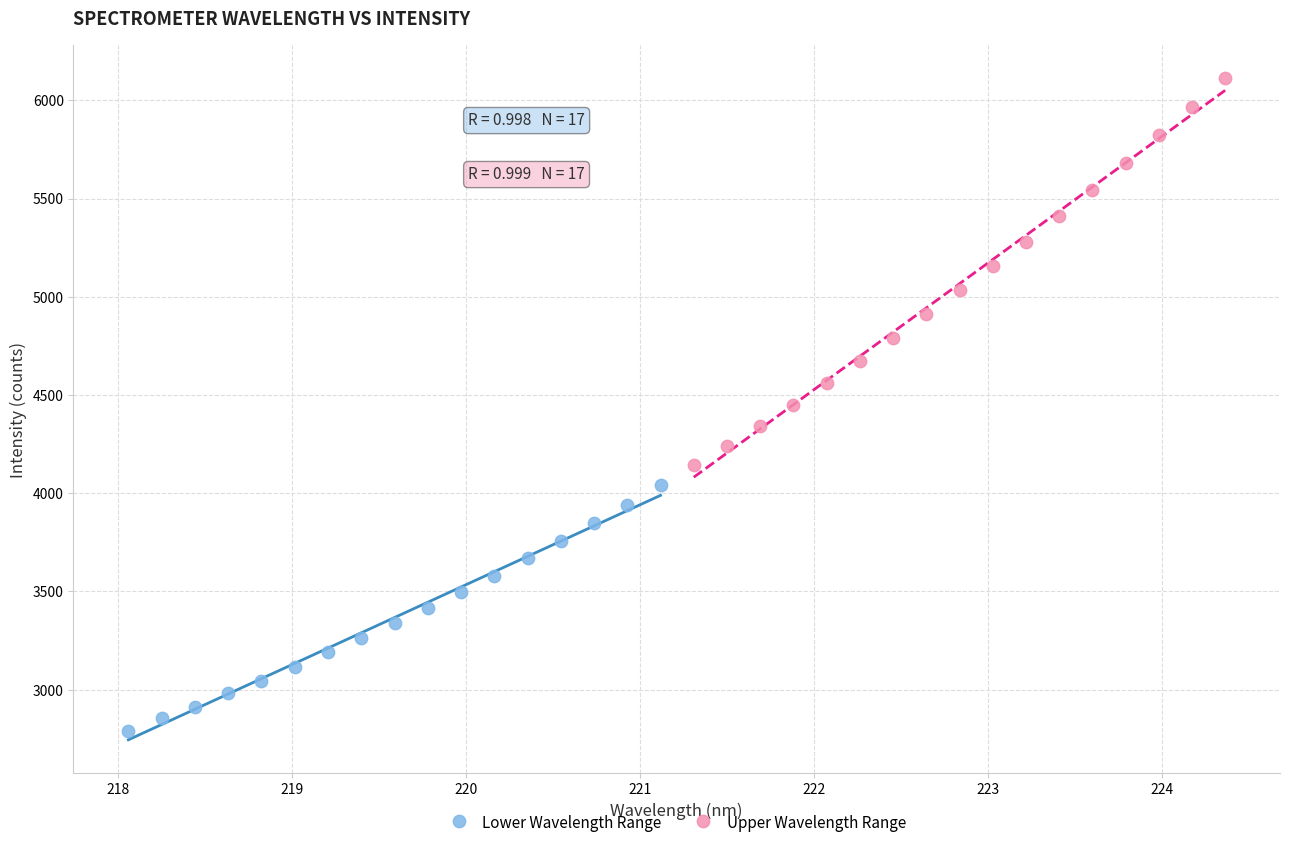

What are all the series names shown in the legend?

Lower Wavelength Range, Upper Wavelength Range